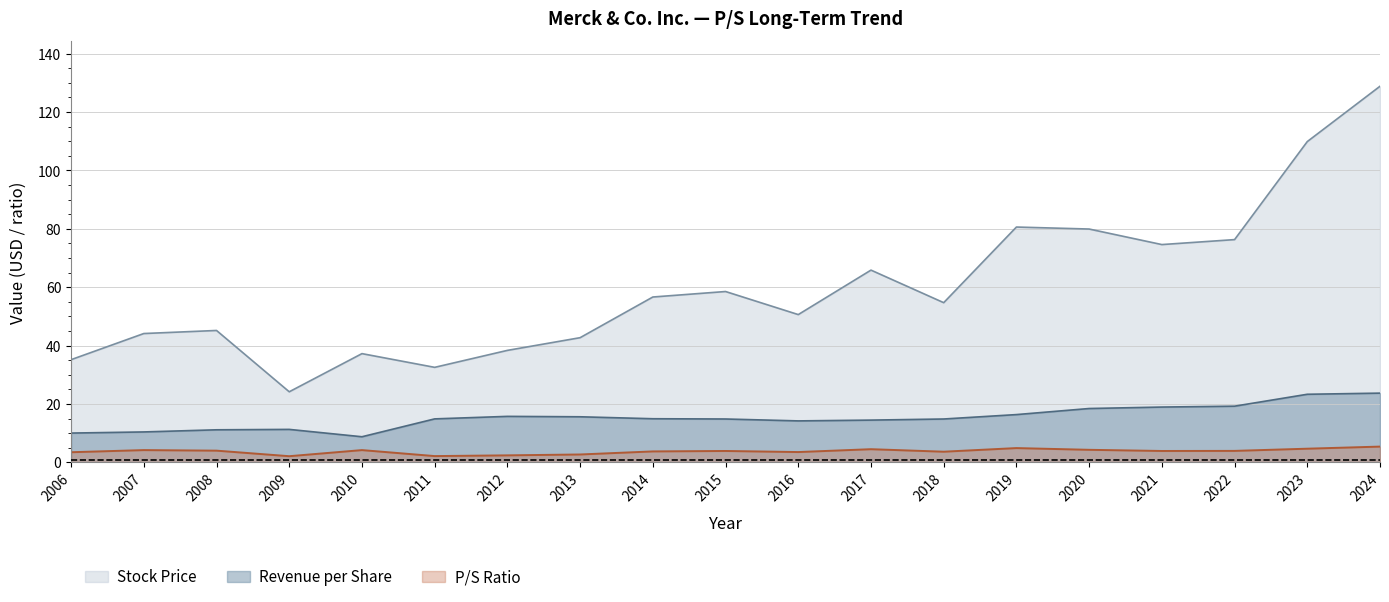

Does the chart have visible grid lines?

Yes